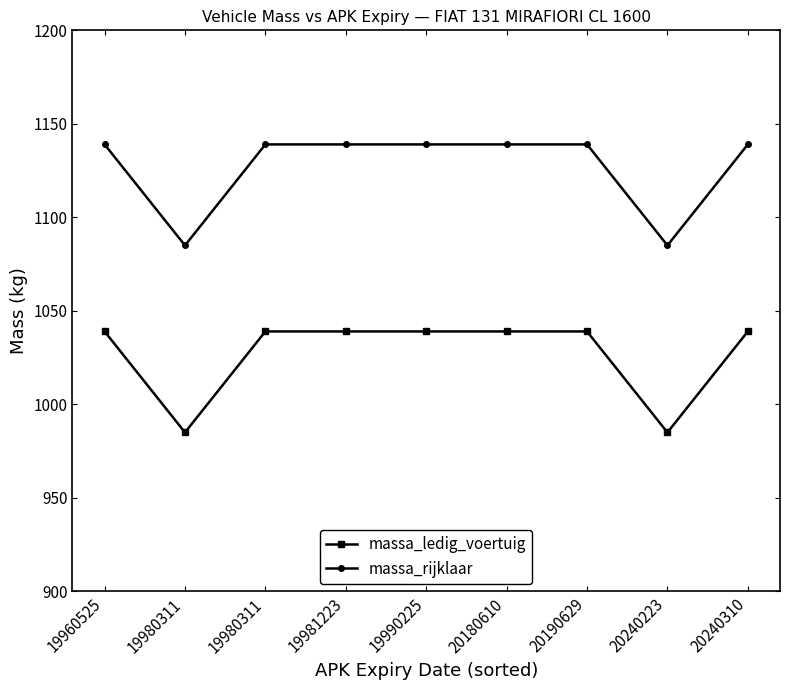

At which category is the sum across all series the highest?

19960525